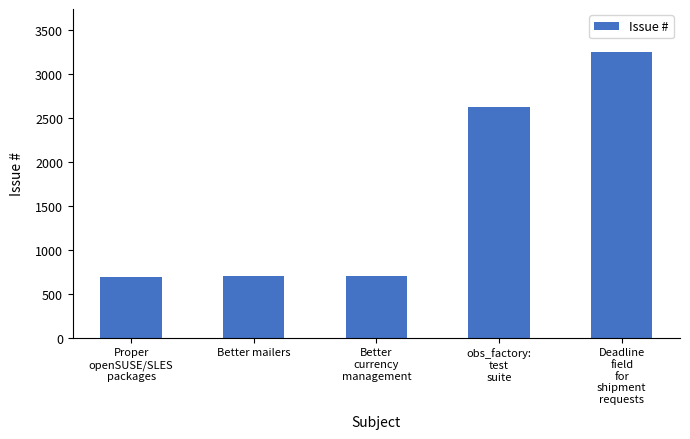

The chart shows a value of 698 at Better mailers. True or false?

True